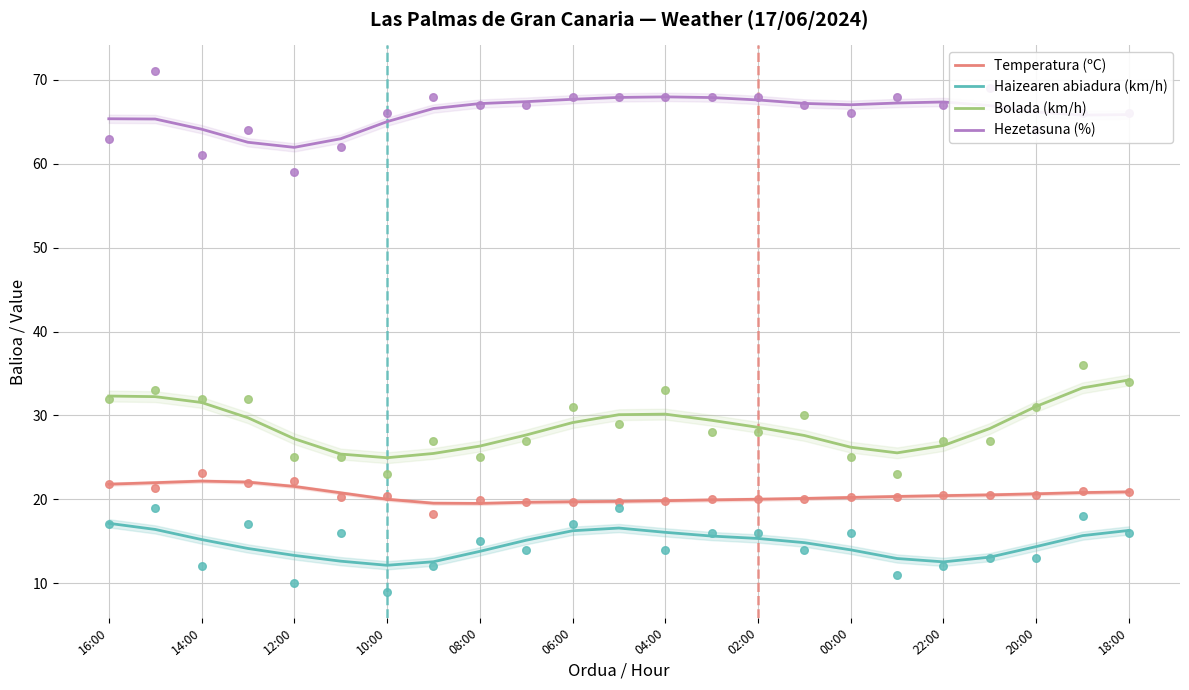

True or false: Haizearen abiadura (km/h) has a value of 6.3 at 10:00.

False